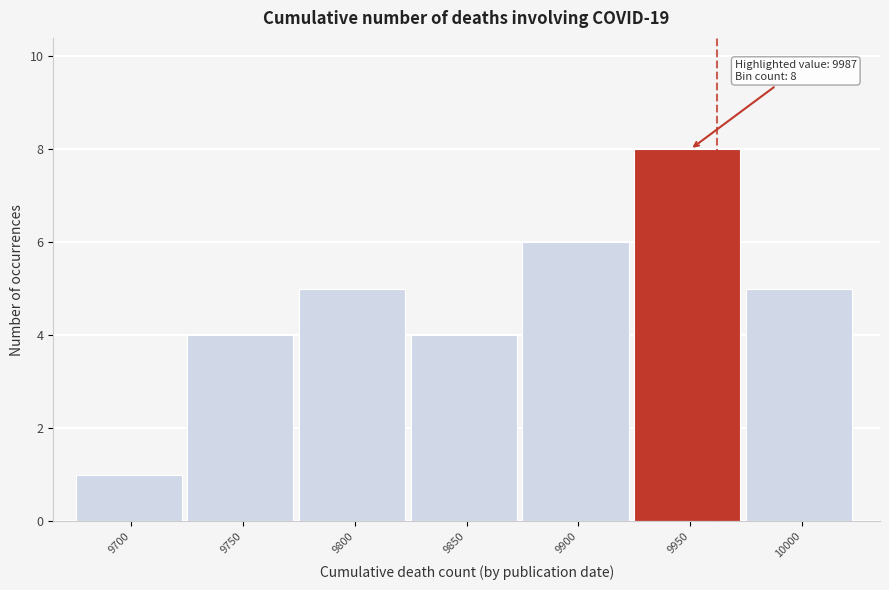

Reading left to right, what are all the values shown in this chart?

1	4	5	4	6	8	5